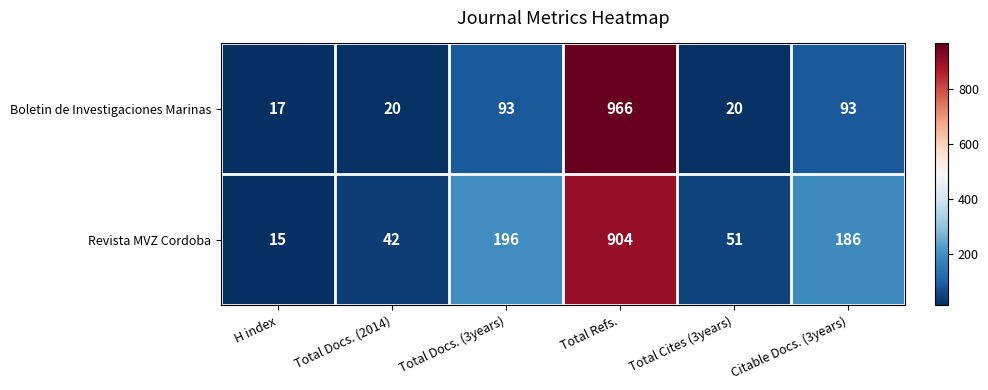

What is the total value across all series at Citable Docs. (3years)?

279